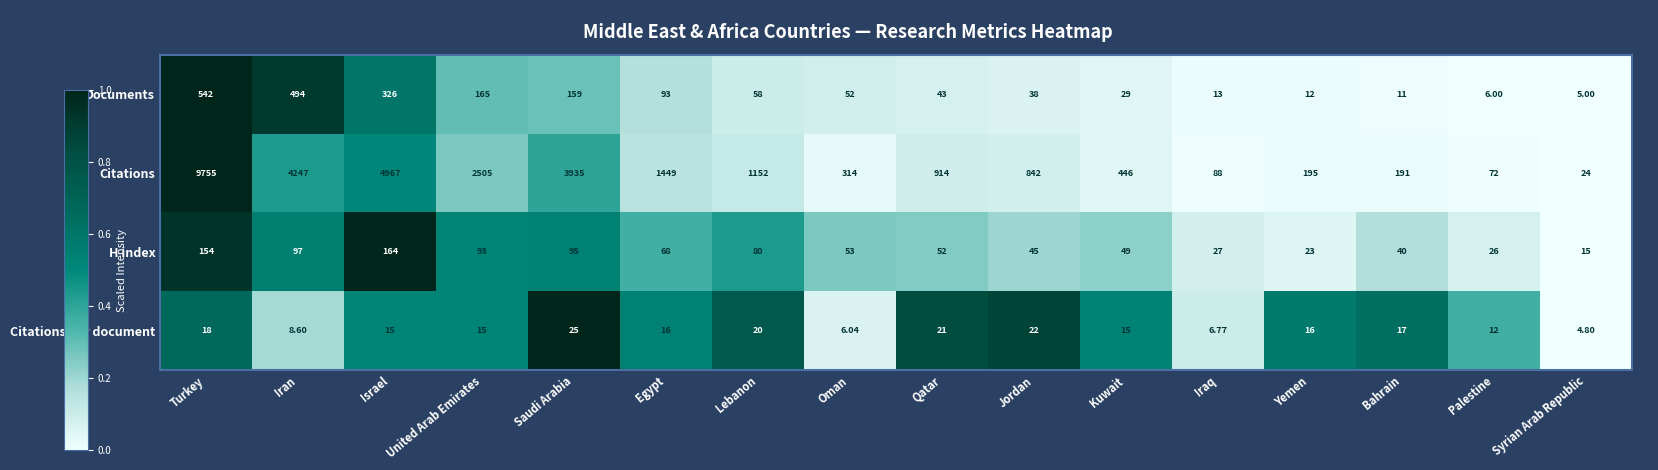

List the series in order of their peak value, lowest first.

Citations per document, H index, Documents, Citations